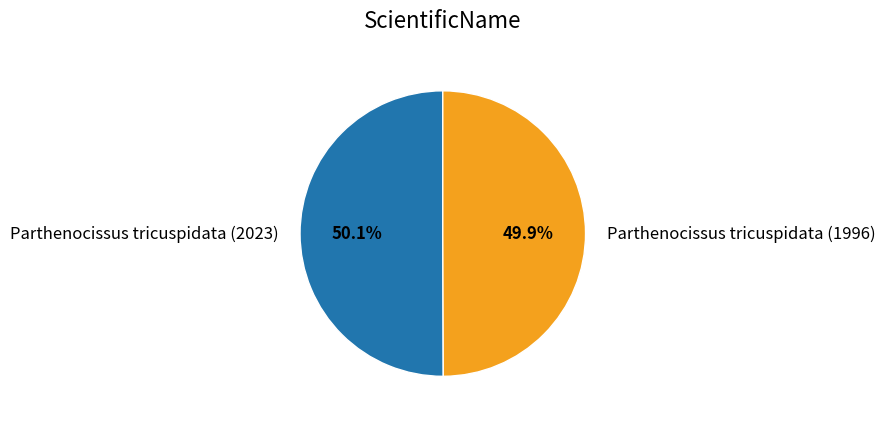

Approximately how many times larger is the value at Parthenocissus tricuspidata (2023) compared to Parthenocissus tricuspidata (1996)?

1.0